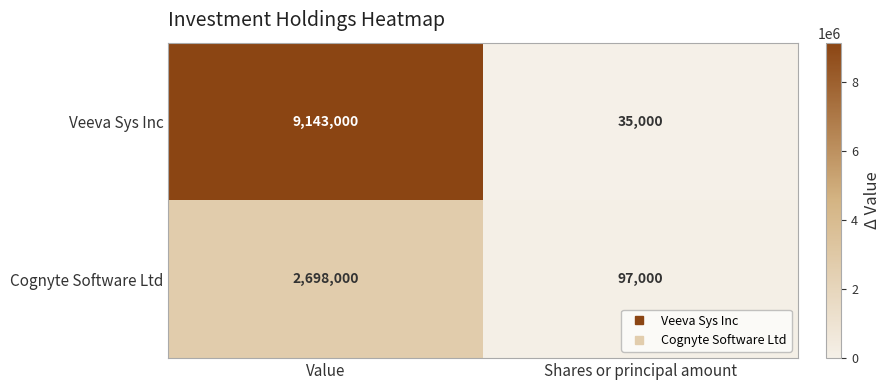

What is the spread (max minus min) of values at Value?

6445000